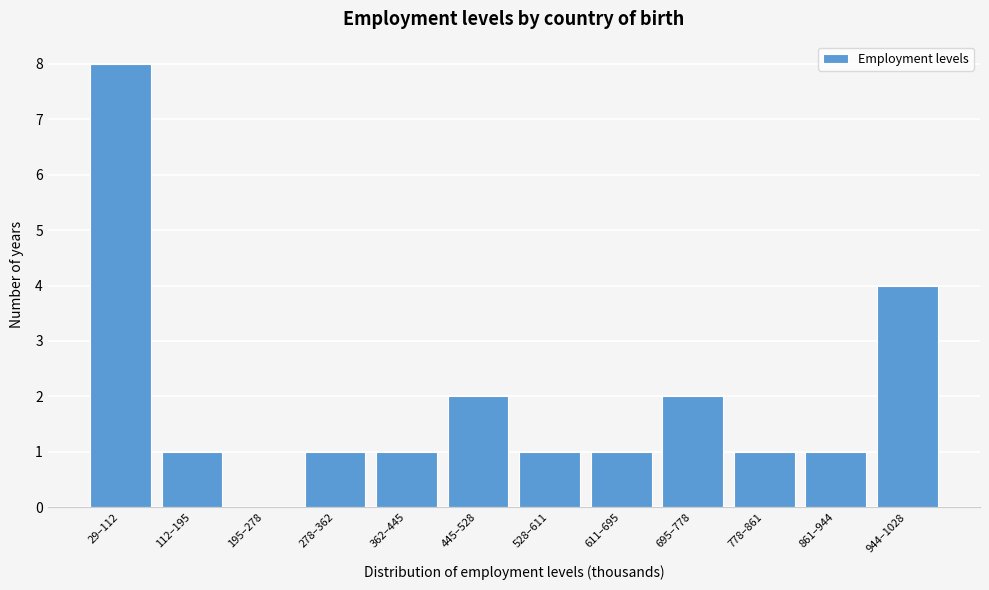

Reading right to left, what are all the values shown in this chart?

944–1028=4	861–944=1	778–861=1	695–778=2	611–695=1	528–611=1	445–528=2	362–445=1	278–362=1	195–278=0	112–195=1	29–112=8